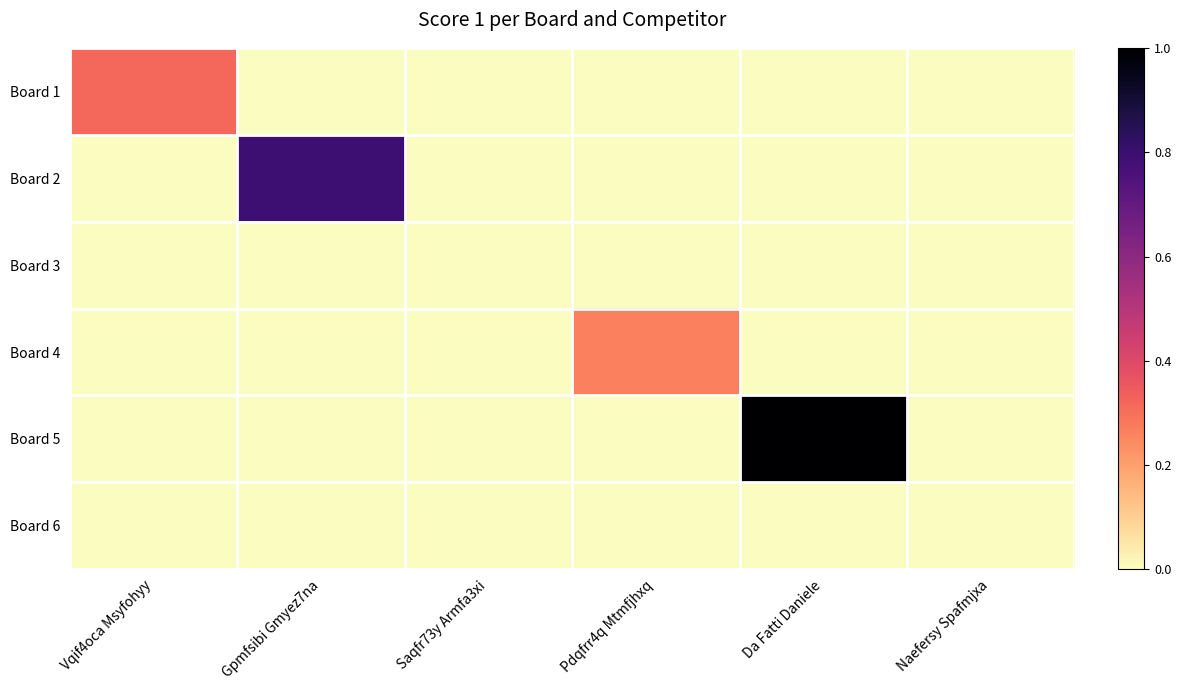

Which series changed the most between Saqfr73y Armfa3xi and Da Fatti Daniele?

Board 5